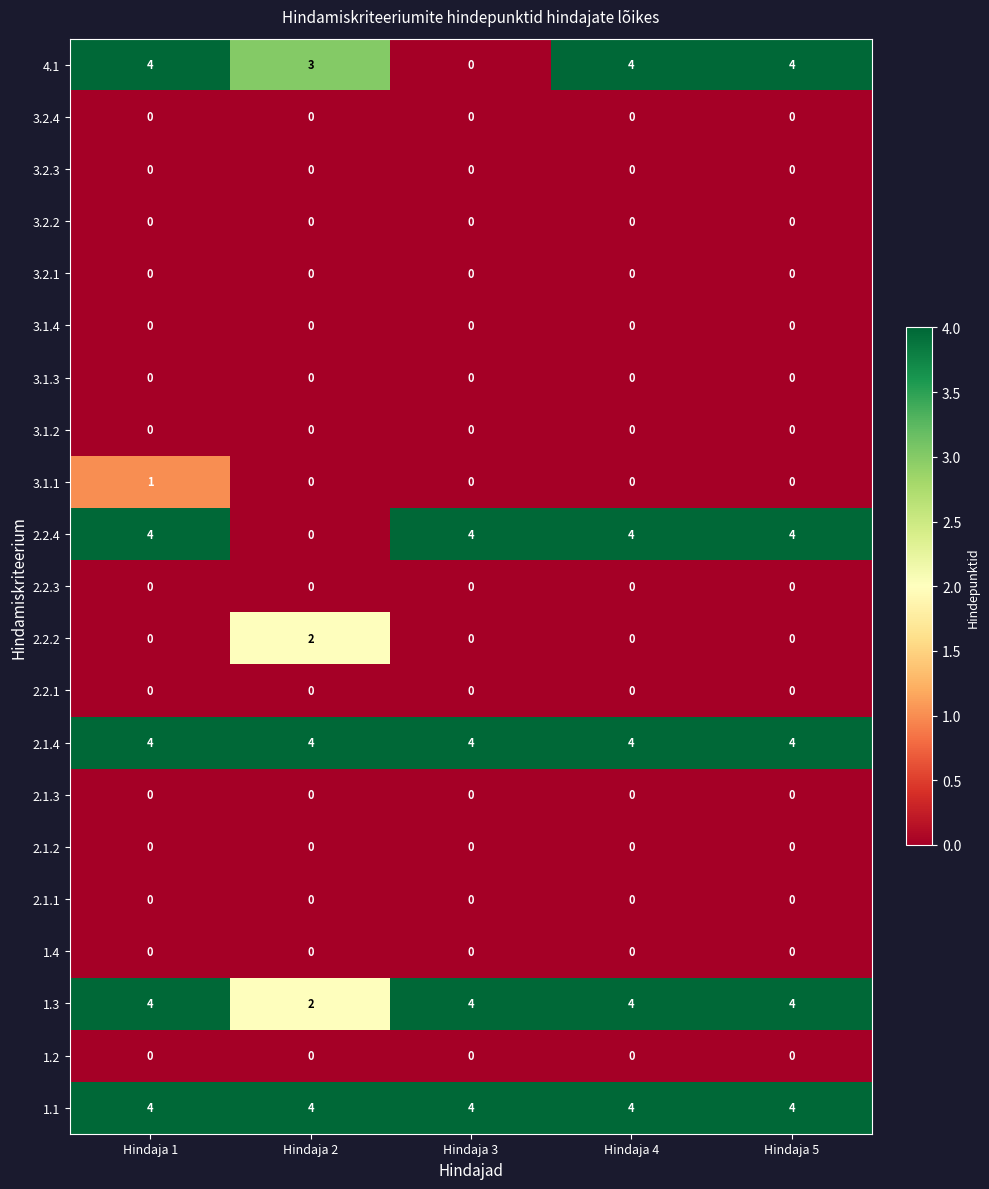

Is it true that 2.2.2 equals 1 at Hindaja 1?

False